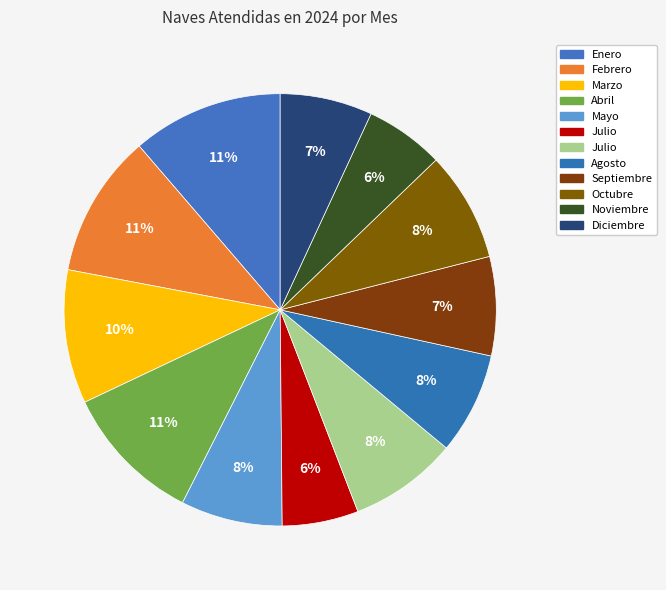

Which slice is the largest?

Enero